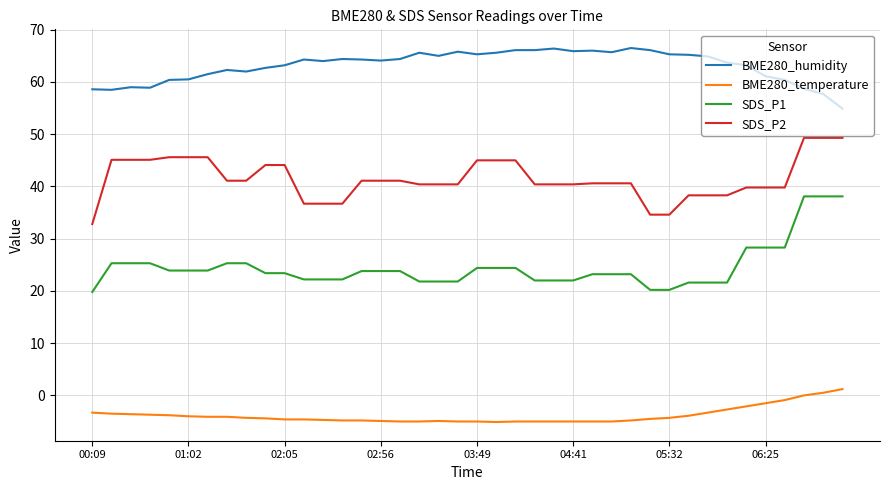

What is the difference between the maximum and minimum values in the BME280_humidity series?

11.6